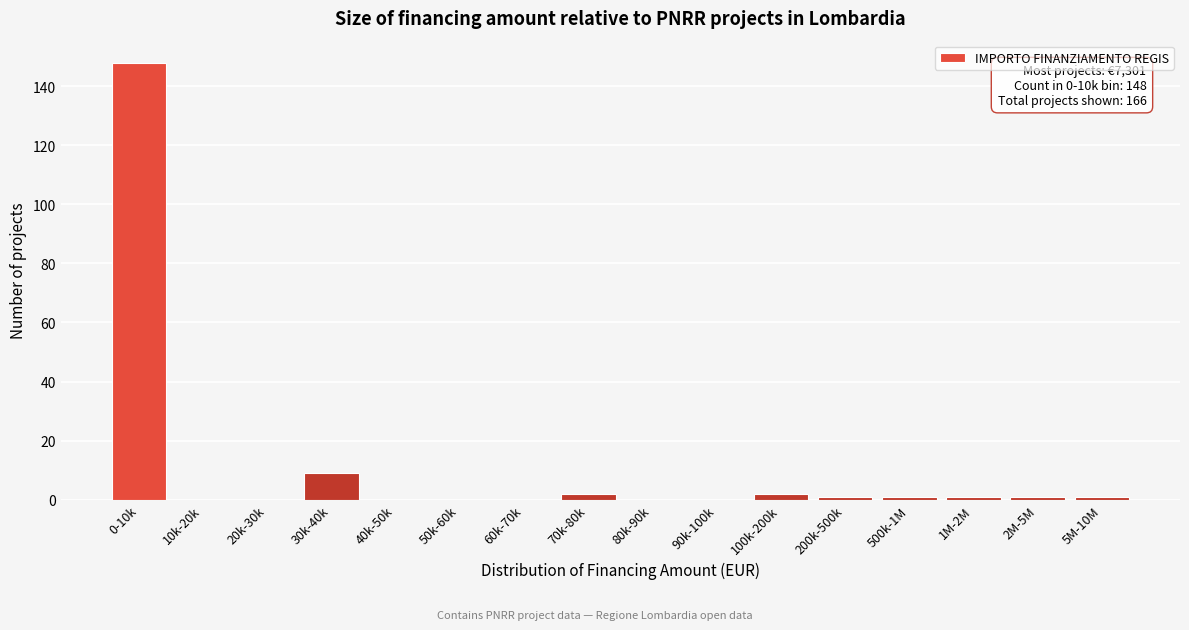

Reading left to right, what are all the values shown in this chart?

0-10k=148	10k-20k=0	20k-30k=0	30k-40k=9	40k-50k=0	50k-60k=0	60k-70k=0	70k-80k=2	80k-90k=0	90k-100k=0	100k-200k=2	200k-500k=1	500k-1M=1	1M-2M=1	2M-5M=1	5M-10M=1